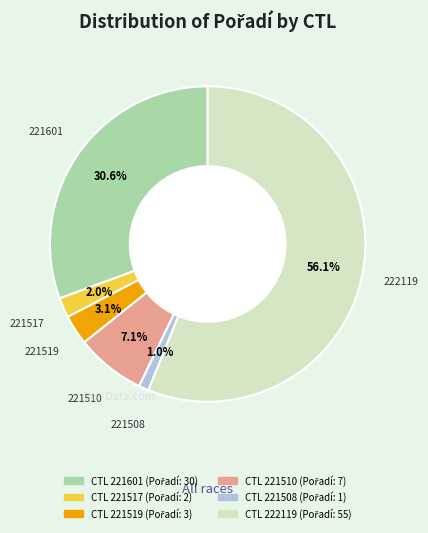

Is there a majority slice in this chart?

Yes